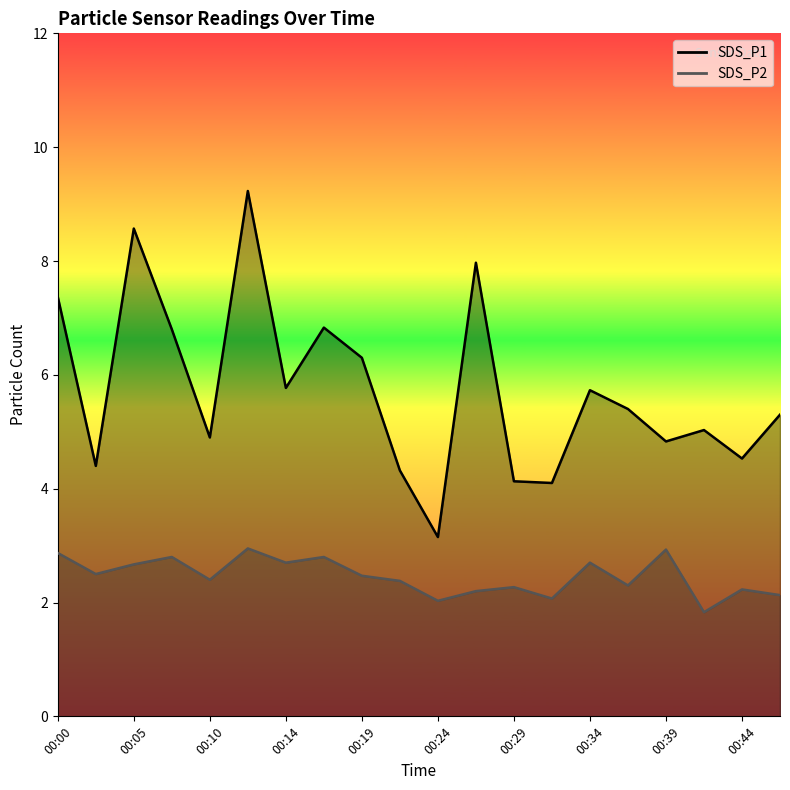

What is the value of the SDS_P1 point at the 18th from the left?

5.0